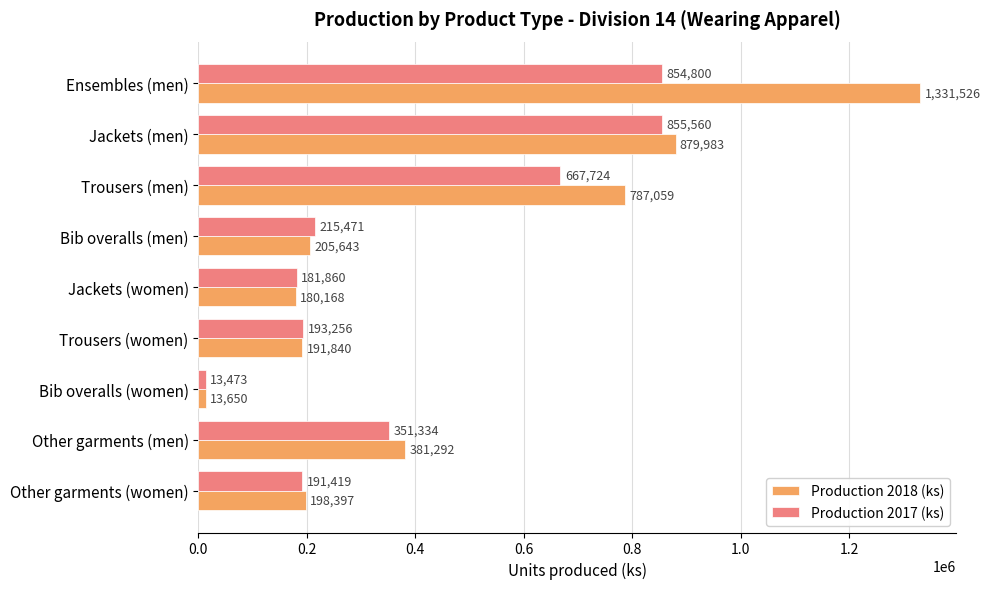

Which series has the largest total across all categories?

Production 2018 (ks)